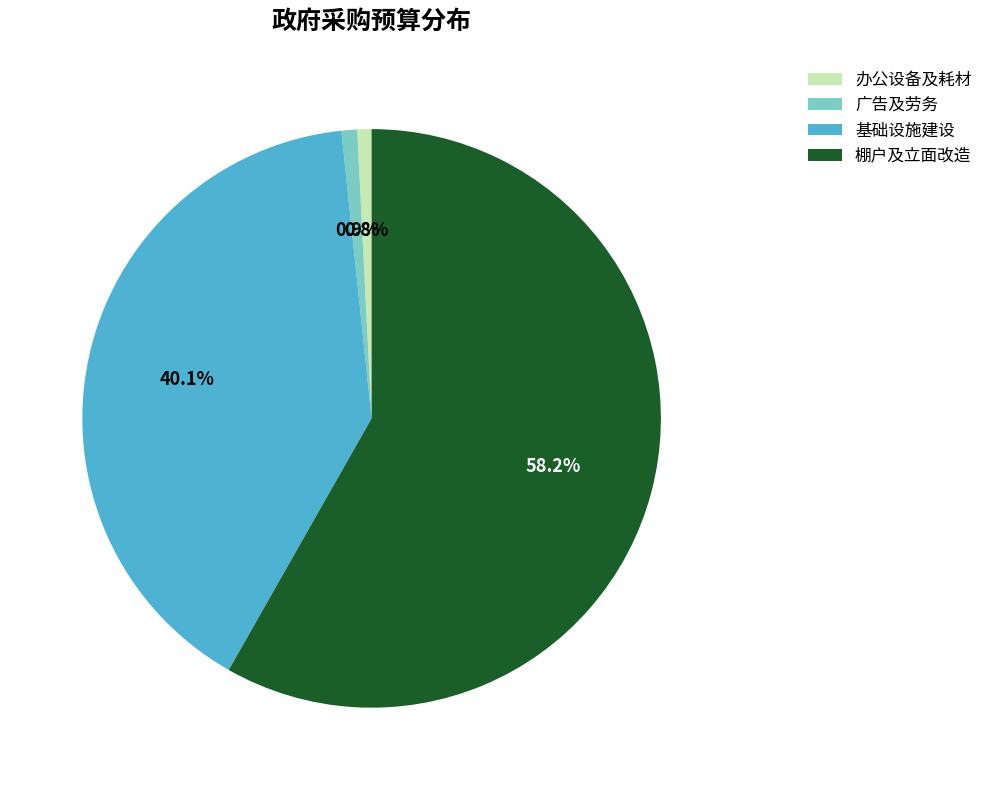

What is the ratio of the value at 基础设施建设 to the value at 棚户及立面改造?

0.7